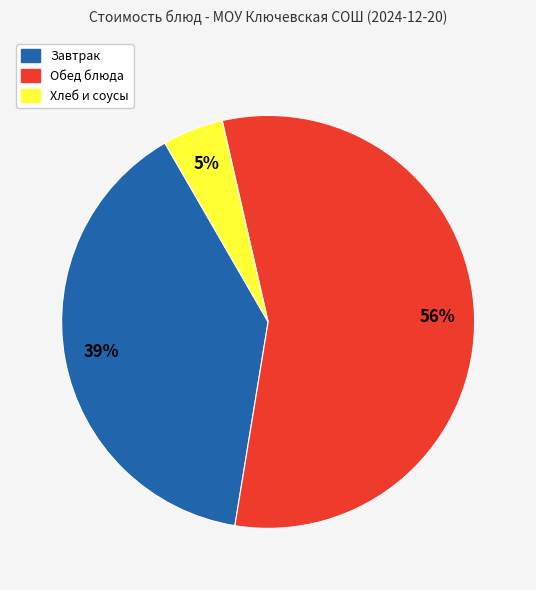

To the nearest percent, what is the difference between the largest and smallest slice percentages?

51%